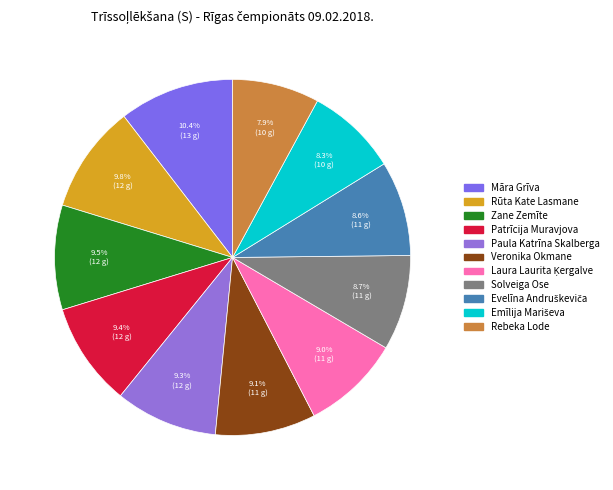

Rank the categories by value from highest to lowest.

Māra Grīva, Rūta Kate Lasmane, Zane Zemīte, Patrīcija Muravjova, Paula Katrīna Skalberga, Veronika Okmane, Laura Laurita Ķergalve, Solveiga Ose, Evelīna Andruškeviča, Emīlija Mariševa, Rebeka Lode